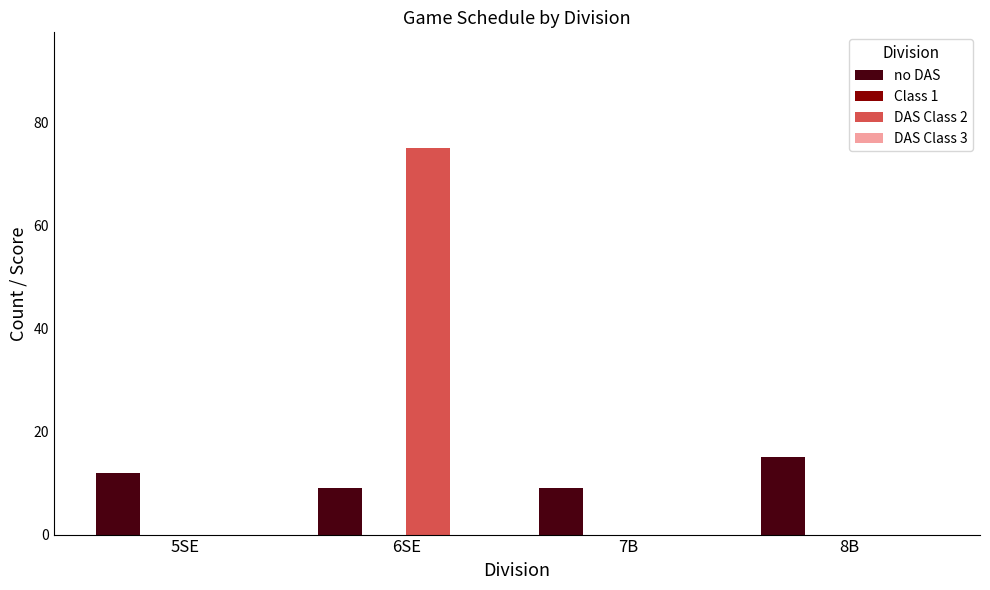

Reading right to left, what are all the values shown in this chart?

no DAS: 8B=15	7B=9	6SE=9	5SE=12
DAS Class 2: 8B=0	7B=0	6SE=75	5SE=0